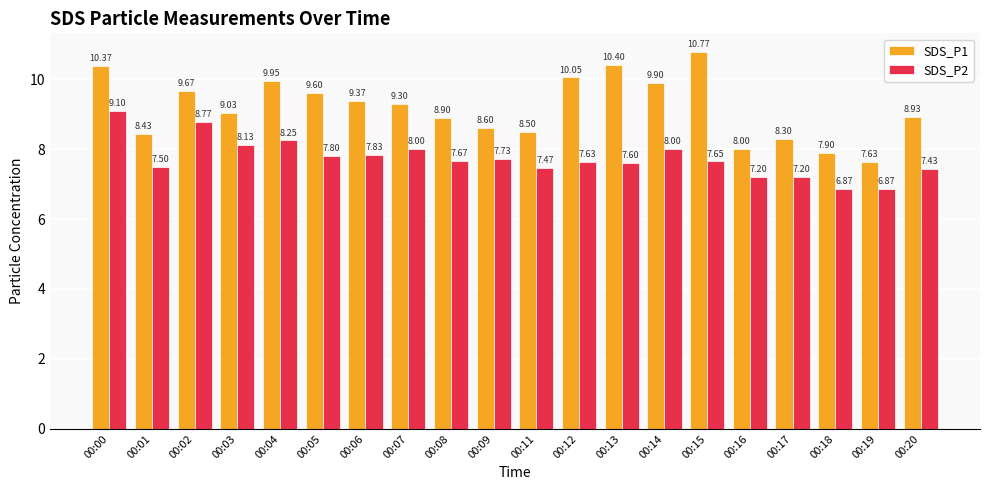

What are all the series names shown in the legend?

SDS_P1, SDS_P2